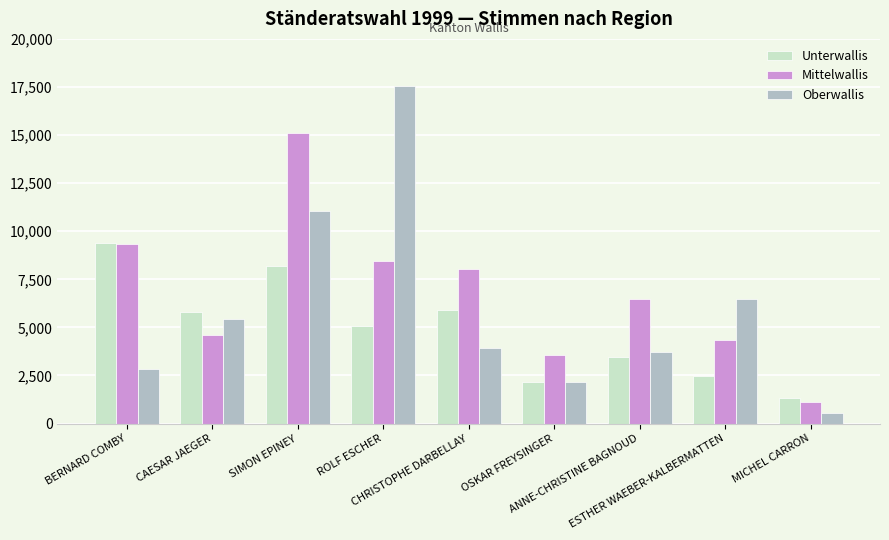

What is the label of the 4th bar from the right?

OSKAR FREYSINGER